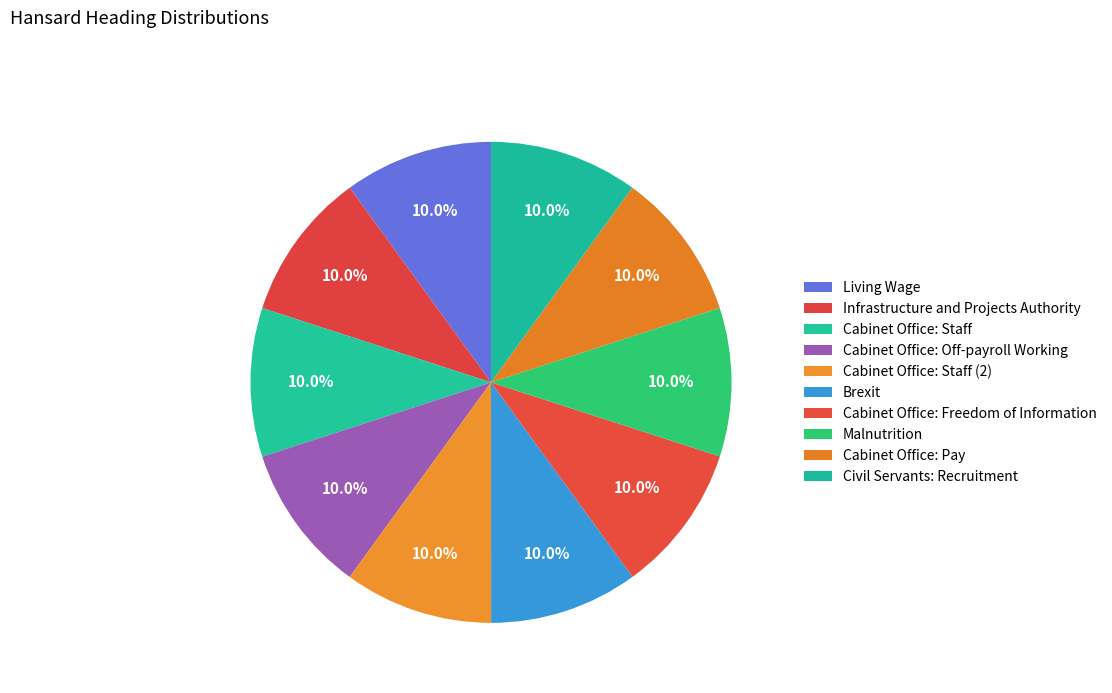

Do Civil Servants: Recruitment and Cabinet Office: Off-payroll Working together represent more than half of the pie?

No